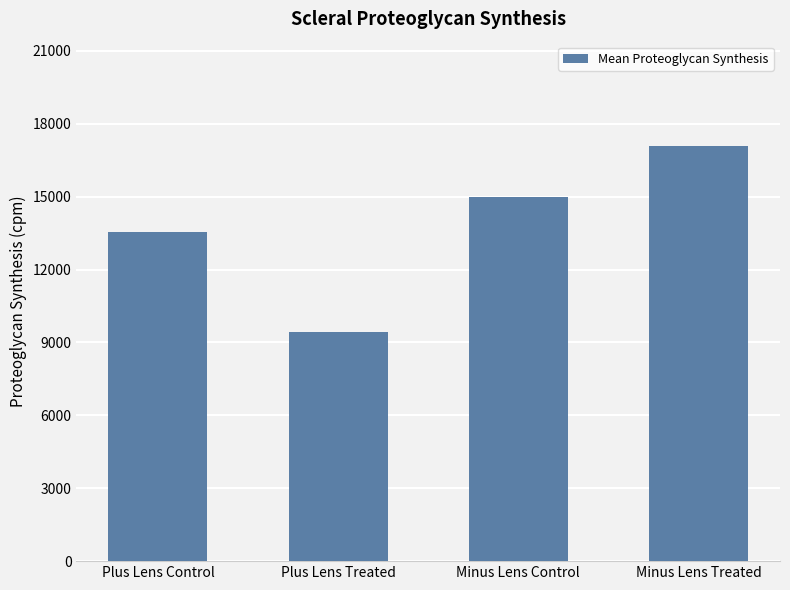

What is the maximum value shown in the chart?

17105.1